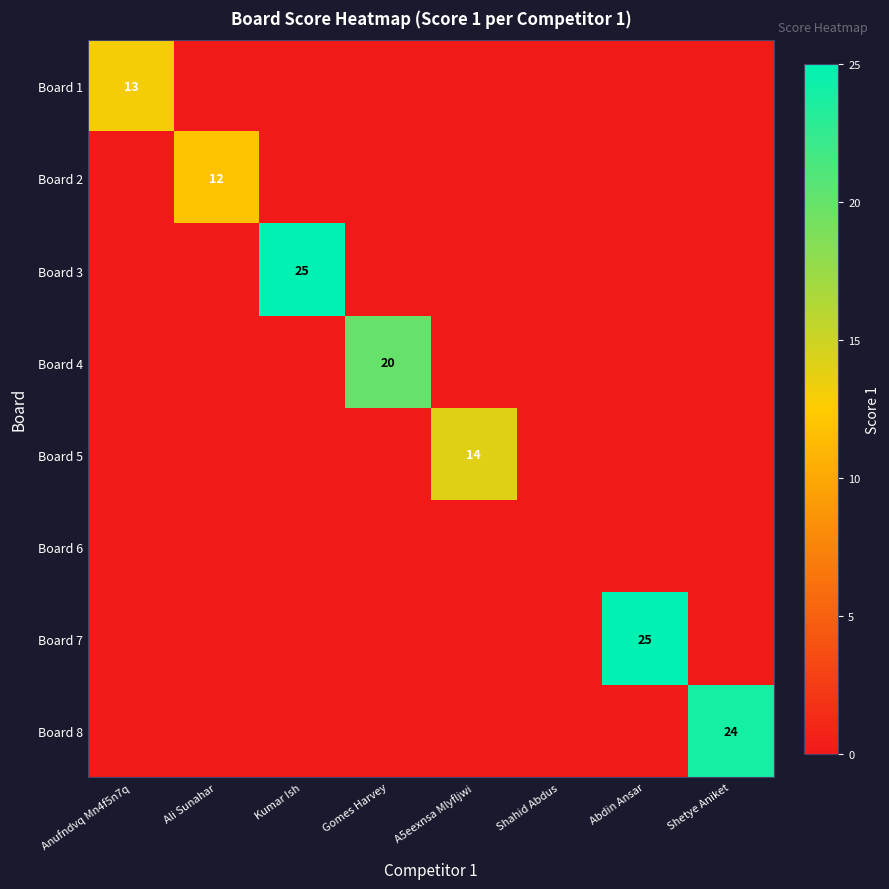

Is it true that Board 3 equals 25 at Kumar Ish?

True